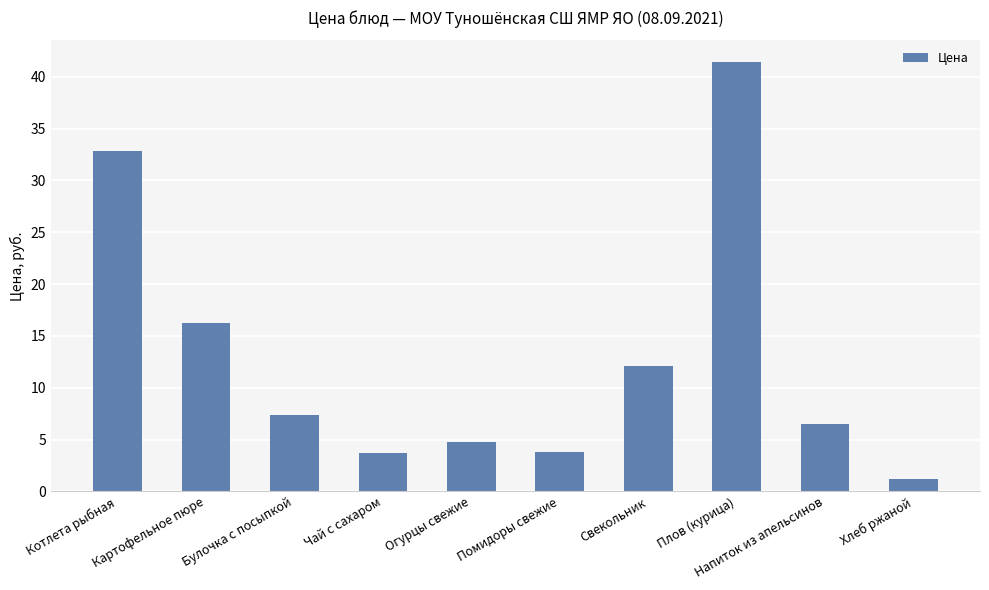

The chart shows a value of 12.1 at Свекольник. True or false?

True